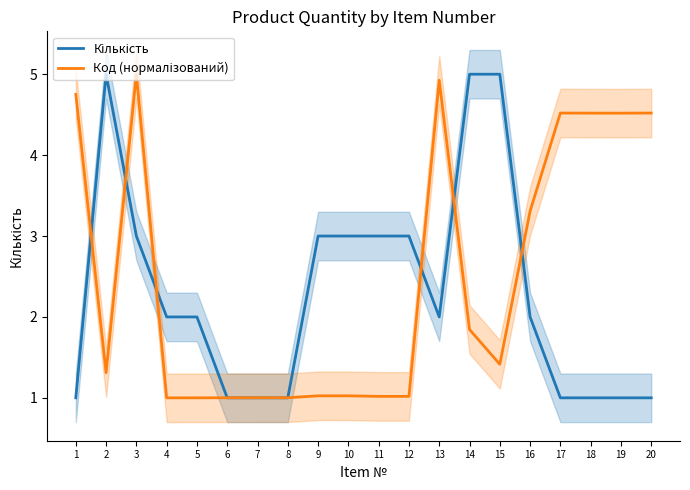

How many distinct data groups are displayed?

2